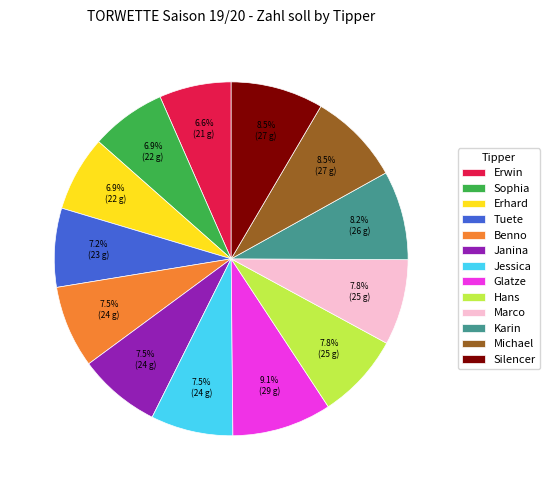

How many slices are in this pie chart?

13